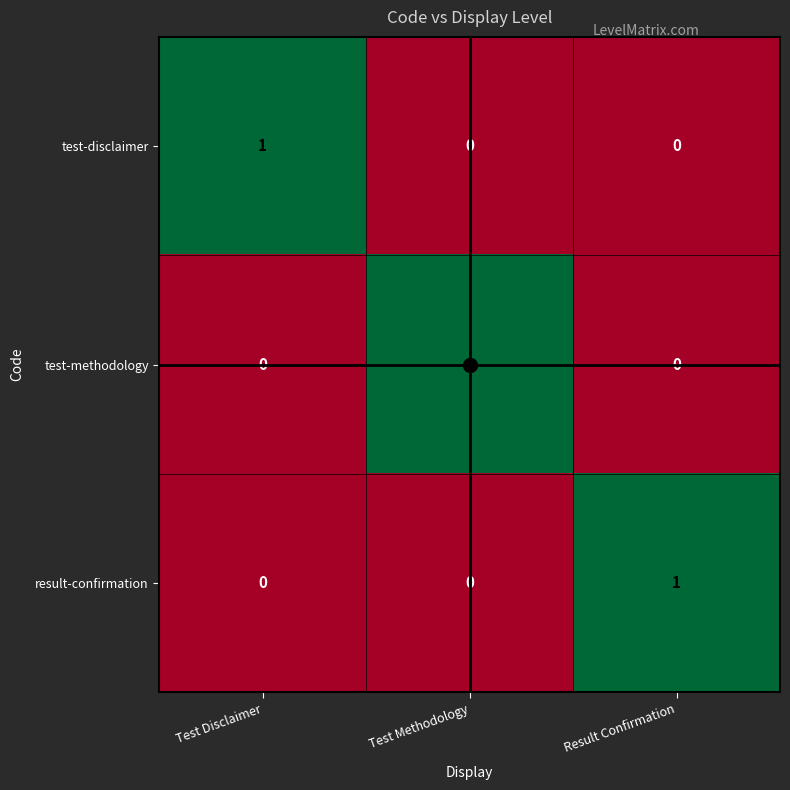

True or false: test-disclaimer has a value of 0 at Result Confirmation.

True